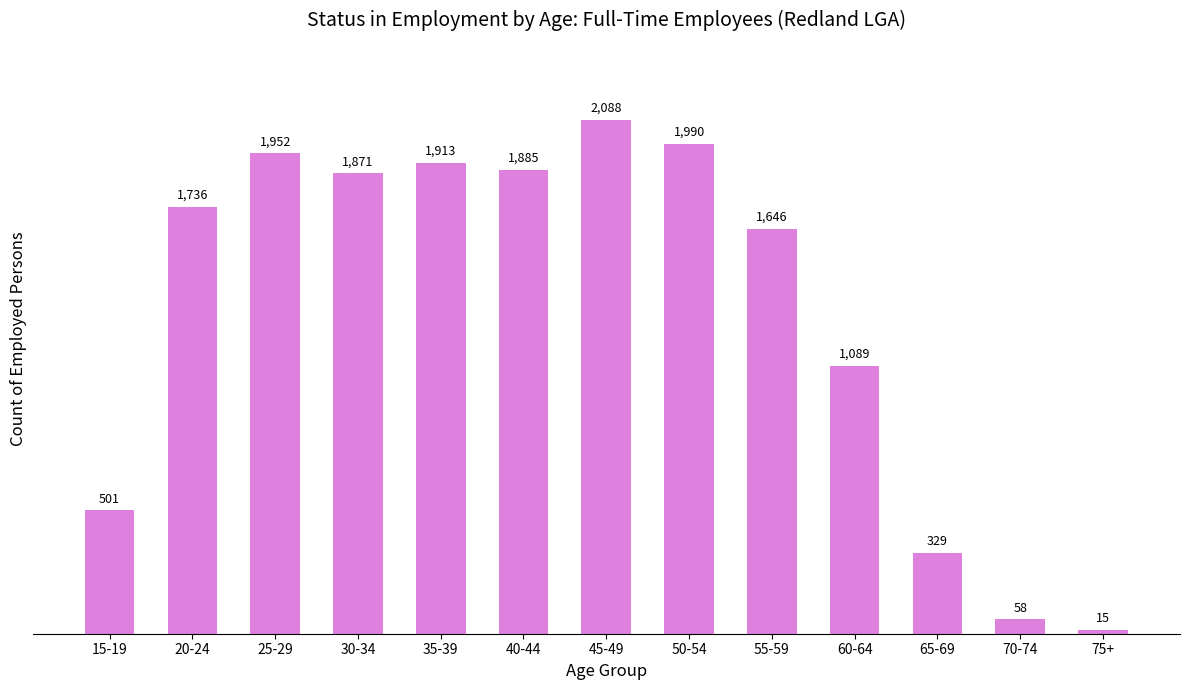

Rank the categories by value from lowest to highest.

75+, 70-74, 65-69, 15-19, 60-64, 55-59, 20-24, 30-34, 40-44, 35-39, 25-29, 50-54, 45-49